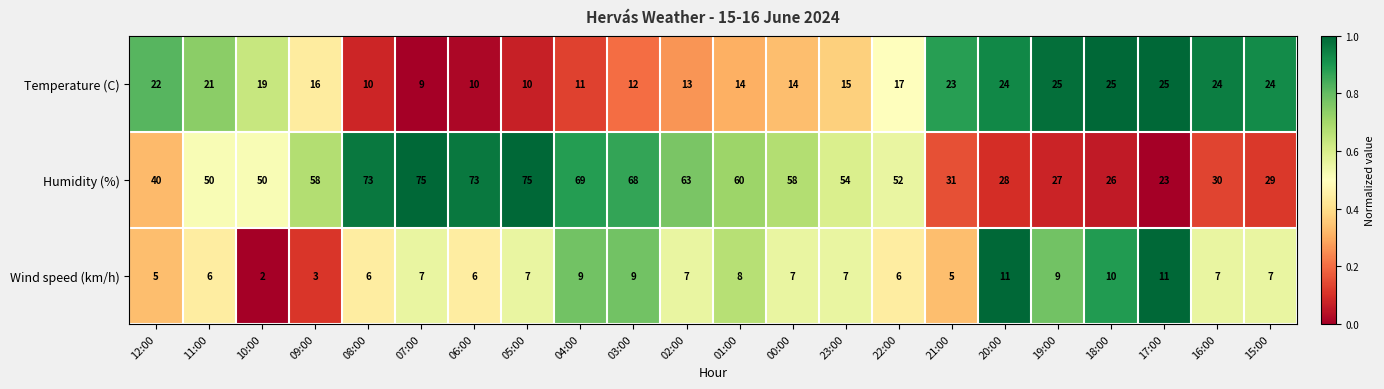

What is the average value of the Wind speed (km/h) series?

7